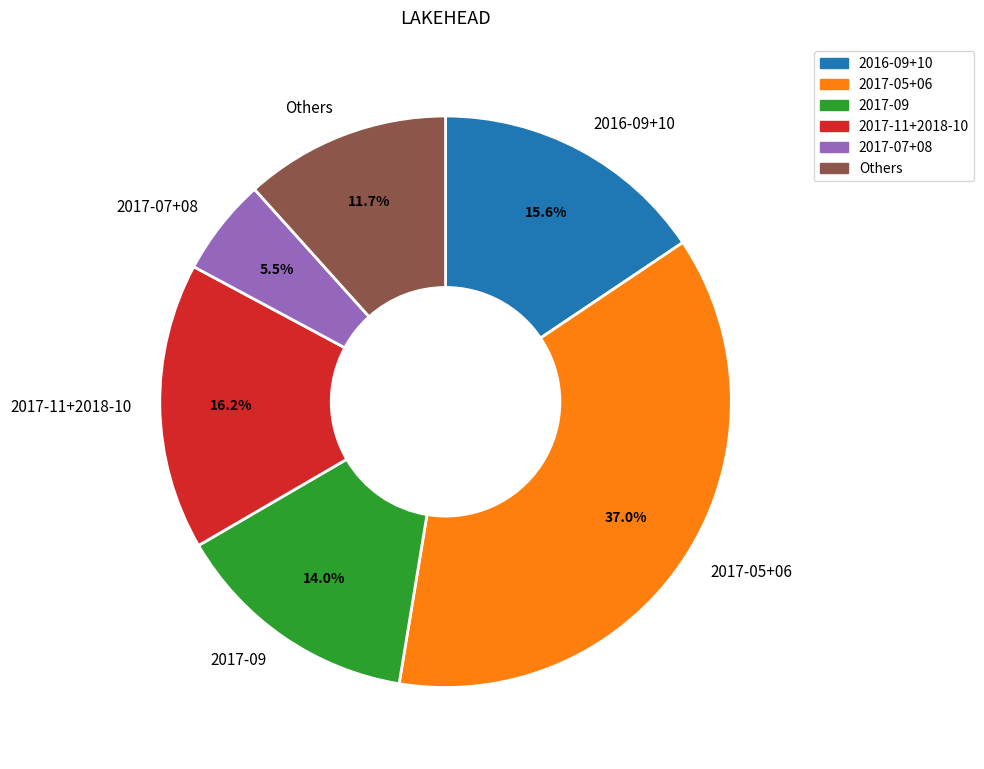

Count the number of slices in the pie.

6